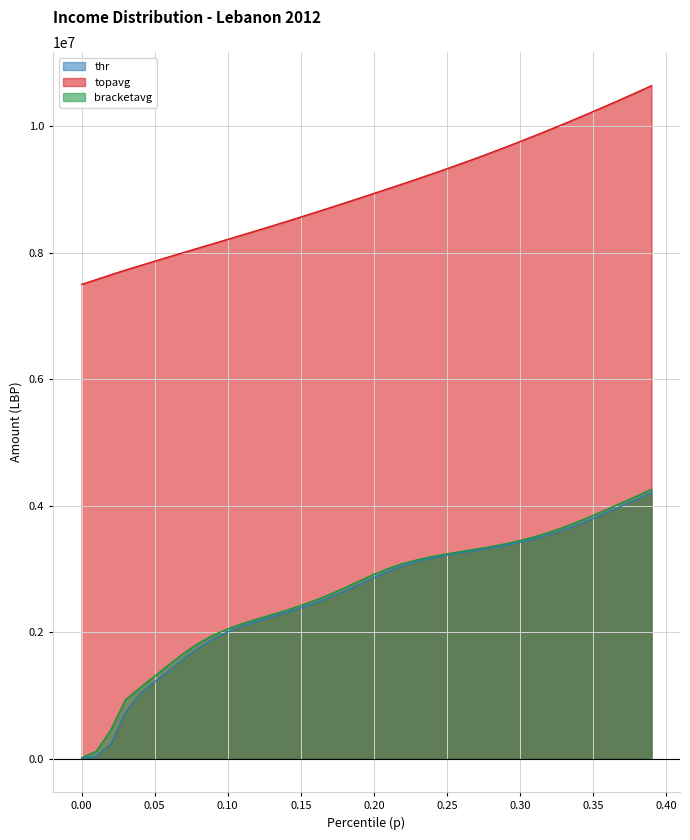

At 0.09, list the series in order from largest to smallest.

topavg, bracketavg, thr